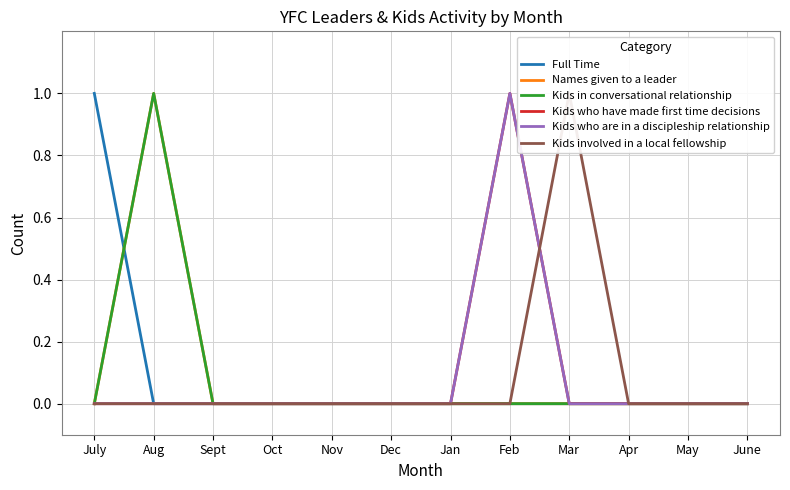

Reading left to right, what are all the values shown in this chart?

Full Time: 1	0	0	0	0	0	0	0	0	0	0	0
Names given to a leader: 0	1	0	0	0	0	0	0	0	0	0	0
Kids in conversational relationship: 0	1	0	0	0	0	0	0	0	0	0	0
Kids who have made first time decisions: 0	0	0	0	0	0	0	1	0	0	0	0
Kids who are in a discipleship relationship: 0	0	0	0	0	0	0	1	0	0	0	0
Kids involved in a local fellowship: 0	0	0	0	0	0	0	0	1	0	0	0